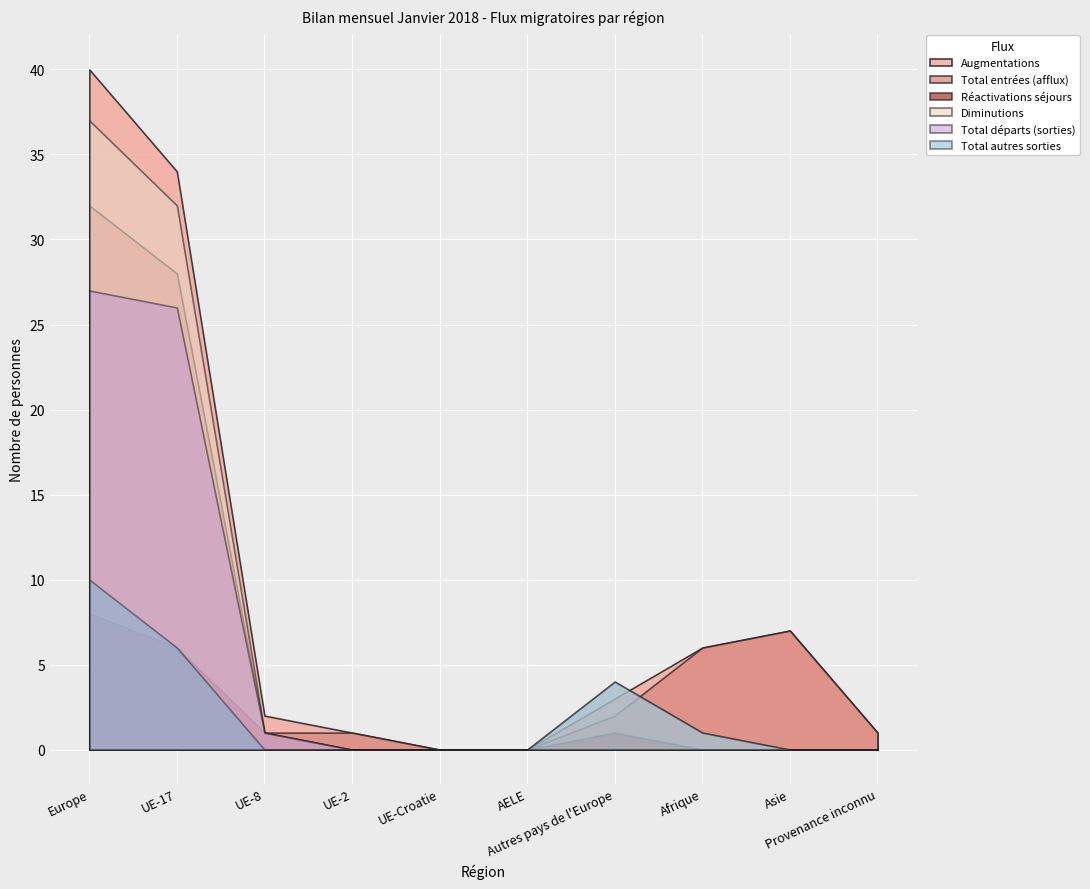

At which category is the sum across all series the highest?

Europe